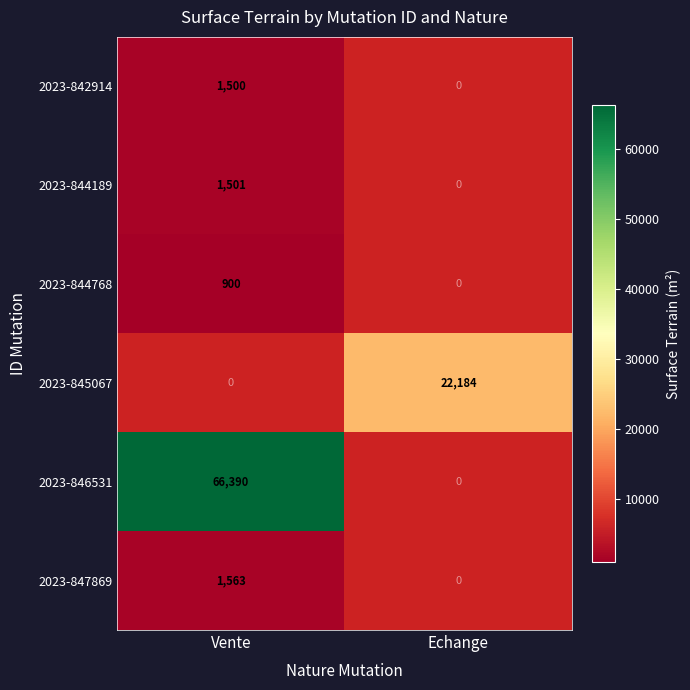

The value of 2023-844189 at Vente is 2515. True or false?

False